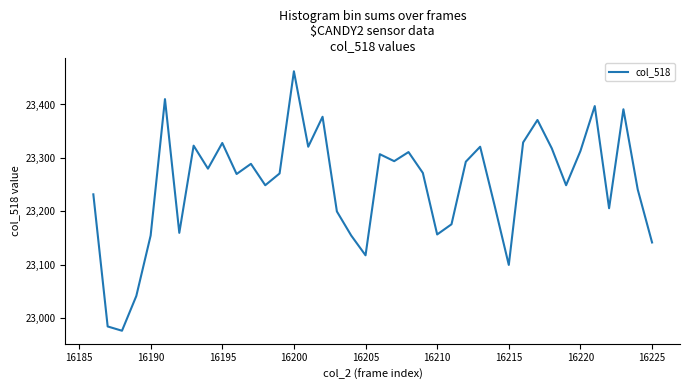

What is the difference between the maximum and minimum values?

485